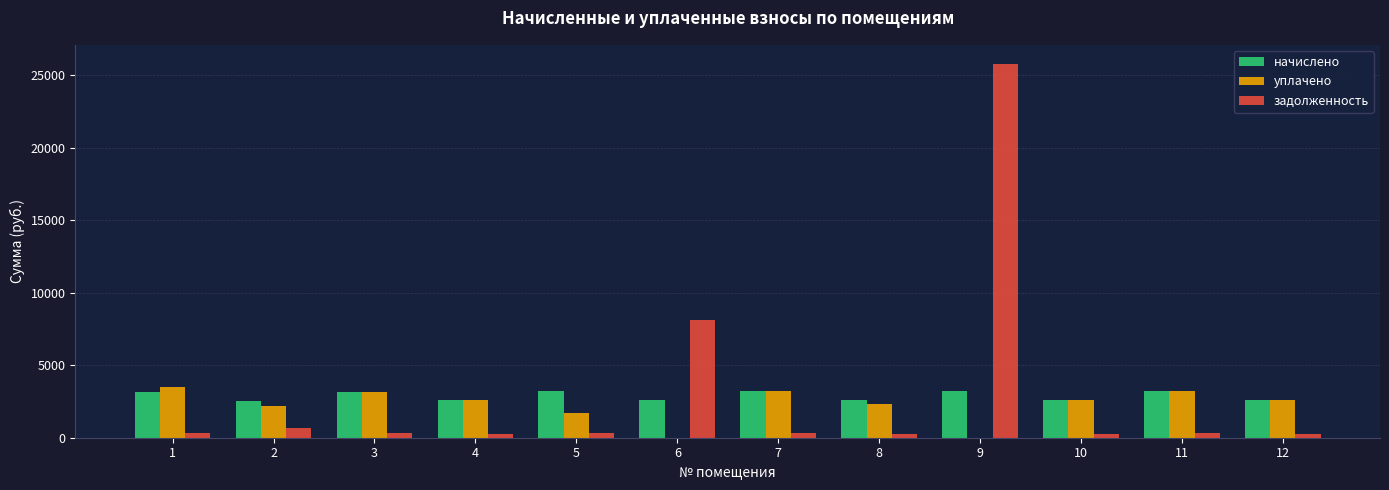

The value of начислено at 1 is 3138.7. True or false?

True